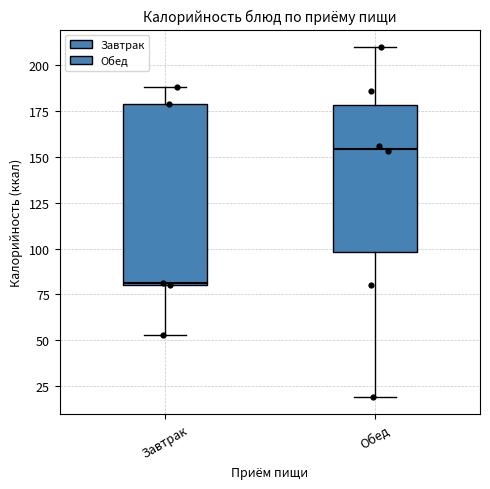

Which box is the tallest, from its lower edge to its upper edge?

Завтрак